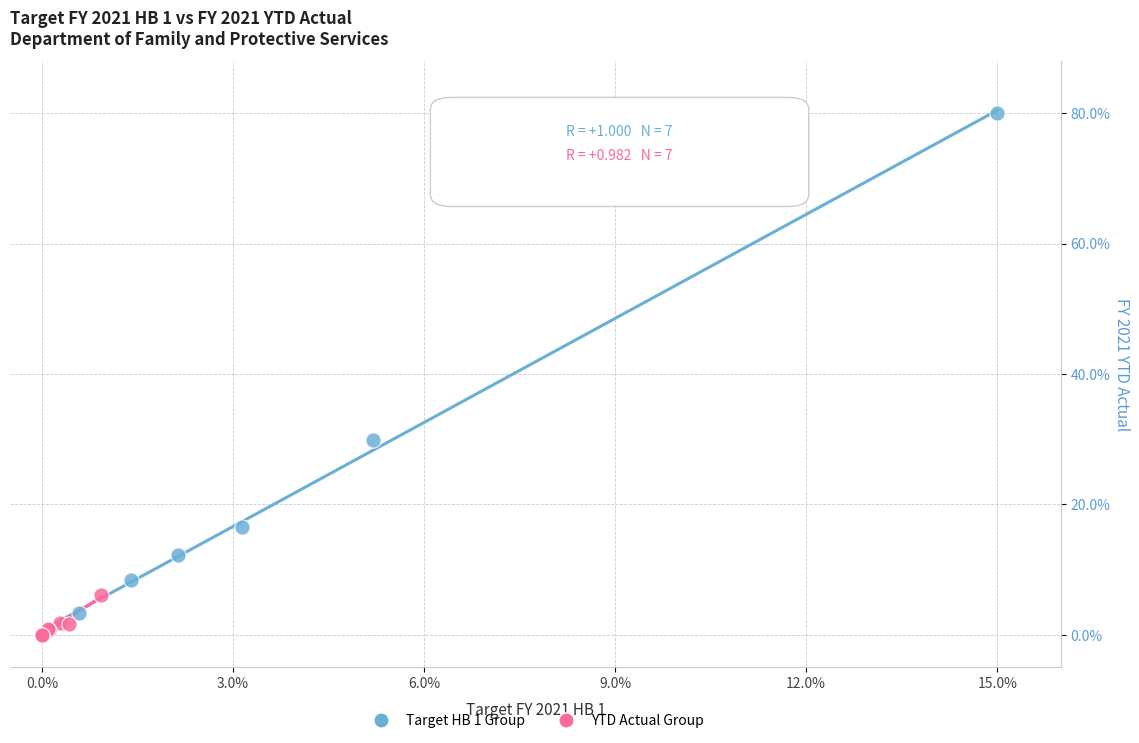

Which series has the largest Y range (max minus min)?

Target HB 1 Group